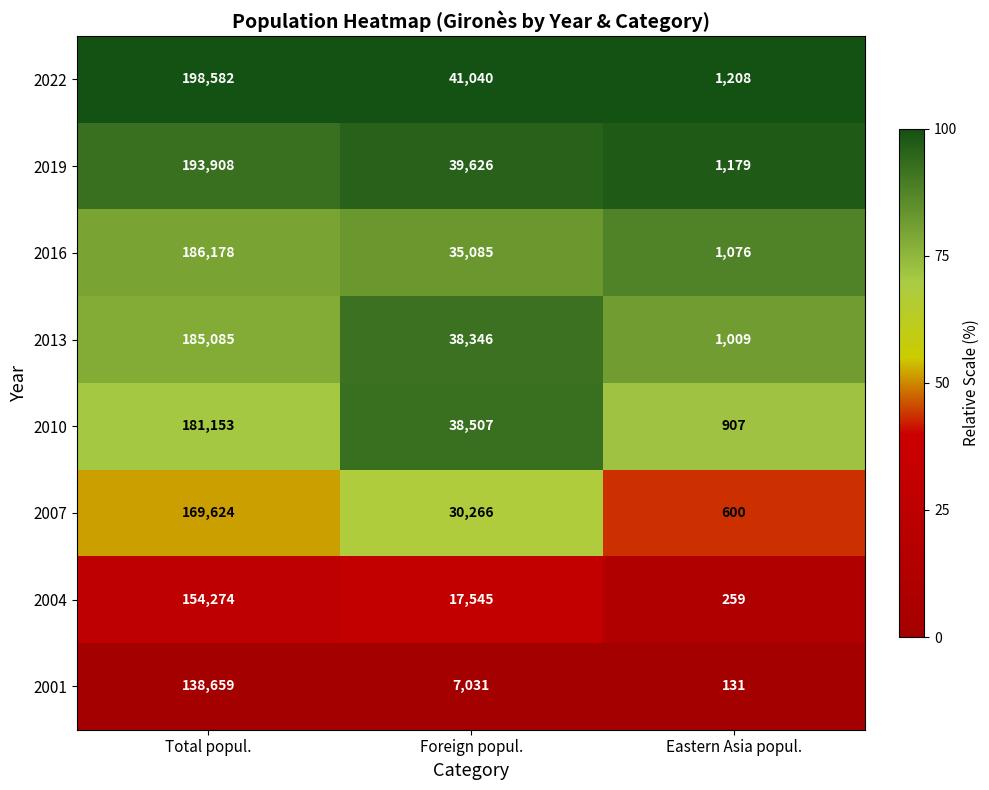

The value of 2004 at Foreign popul. is 30778. True or false?

False